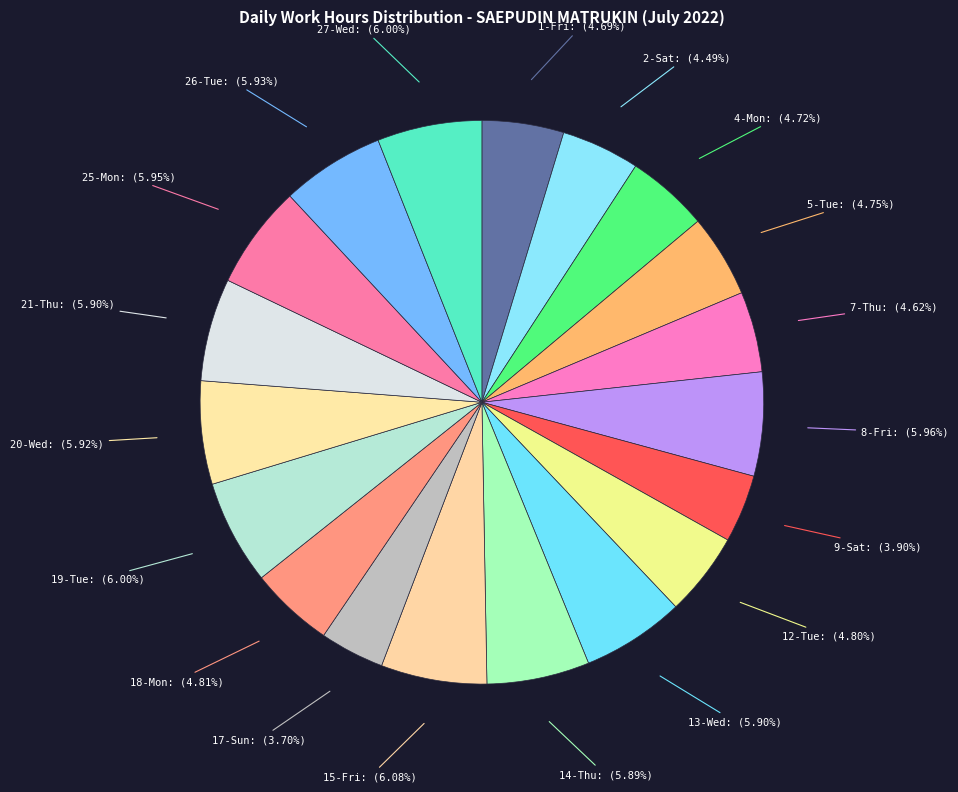

Count the number of slices in the pie.

19